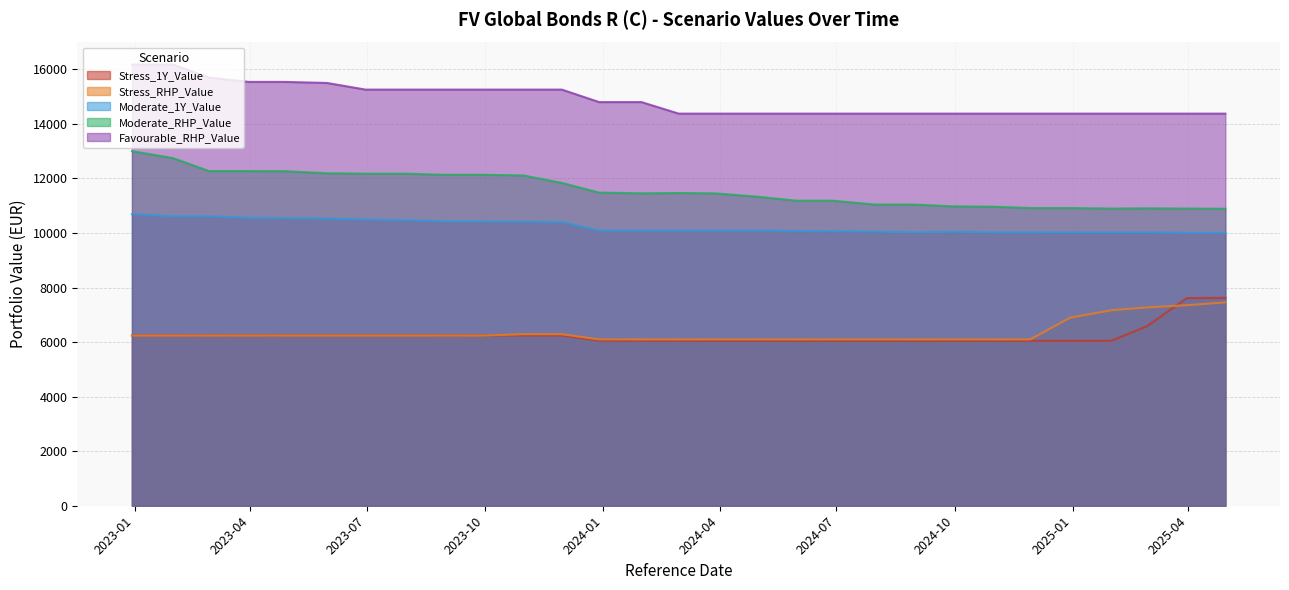

What is the smallest value displayed?

6045.3